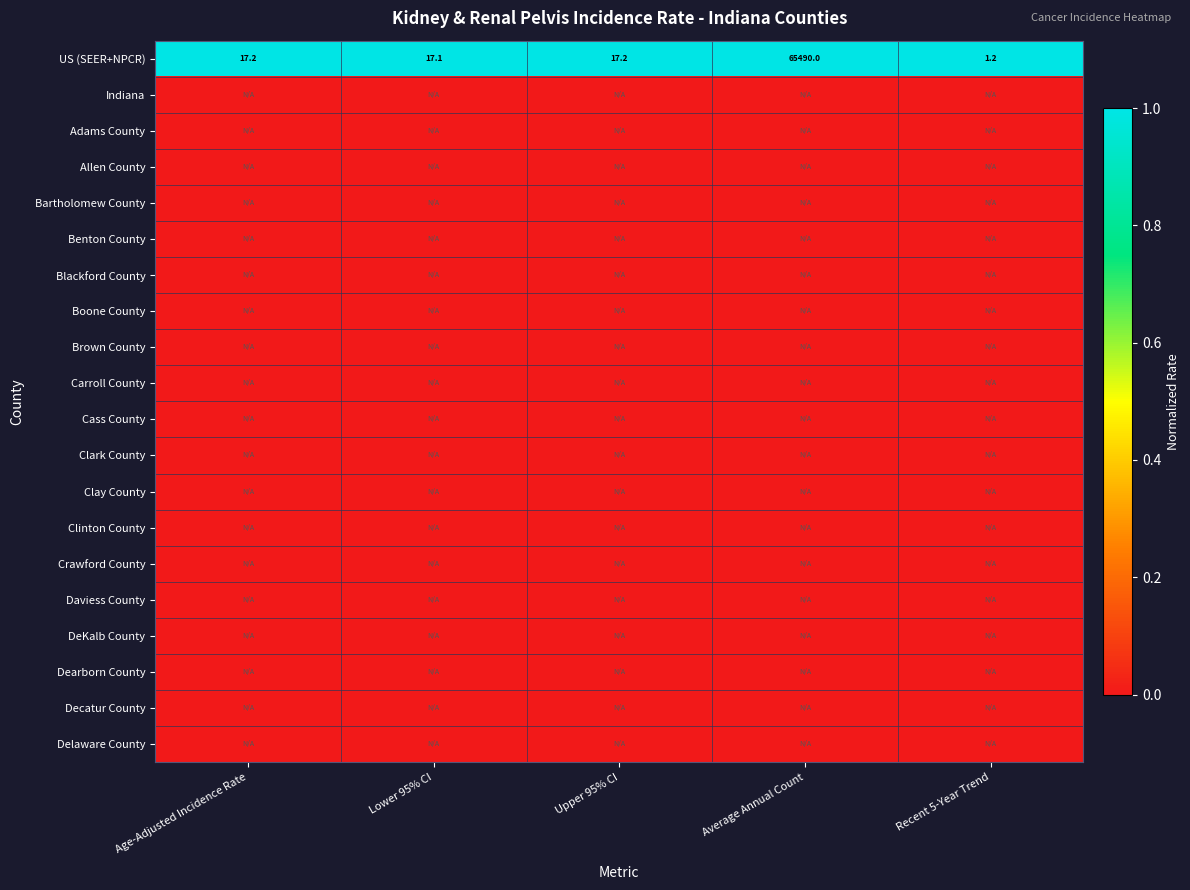

Where does the US (SEER+NPCR) series first go above 17?

Age-Adjusted Incidence Rate